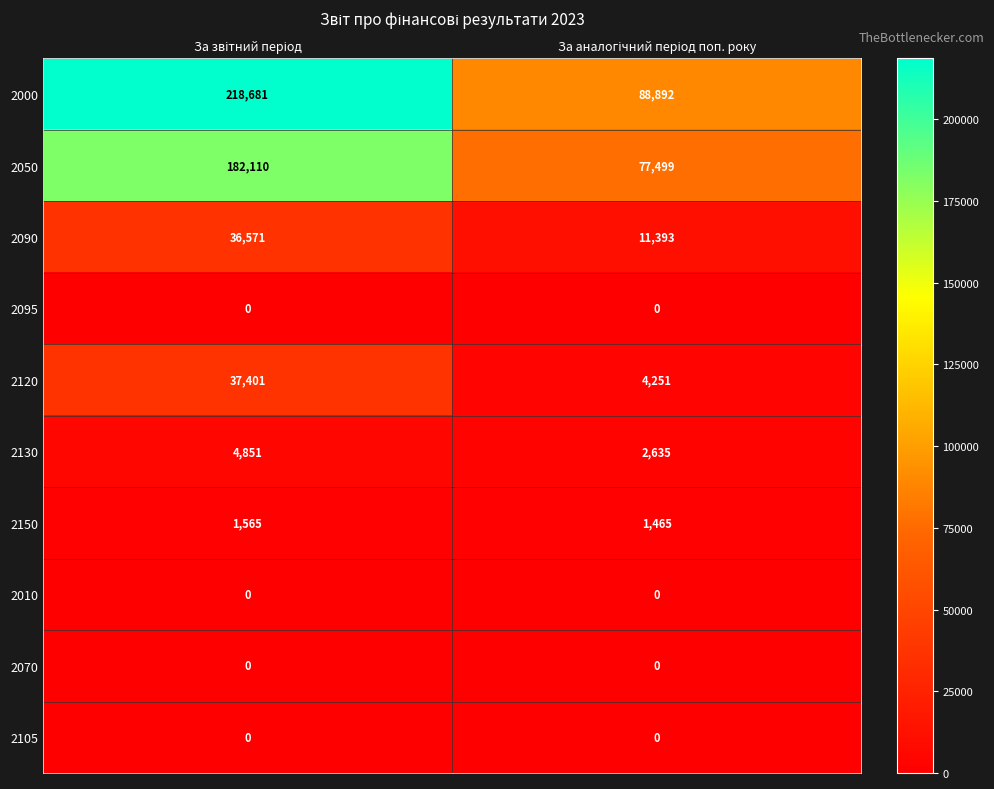

What is the difference between the maximum and minimum values in the 2050 series?

104611